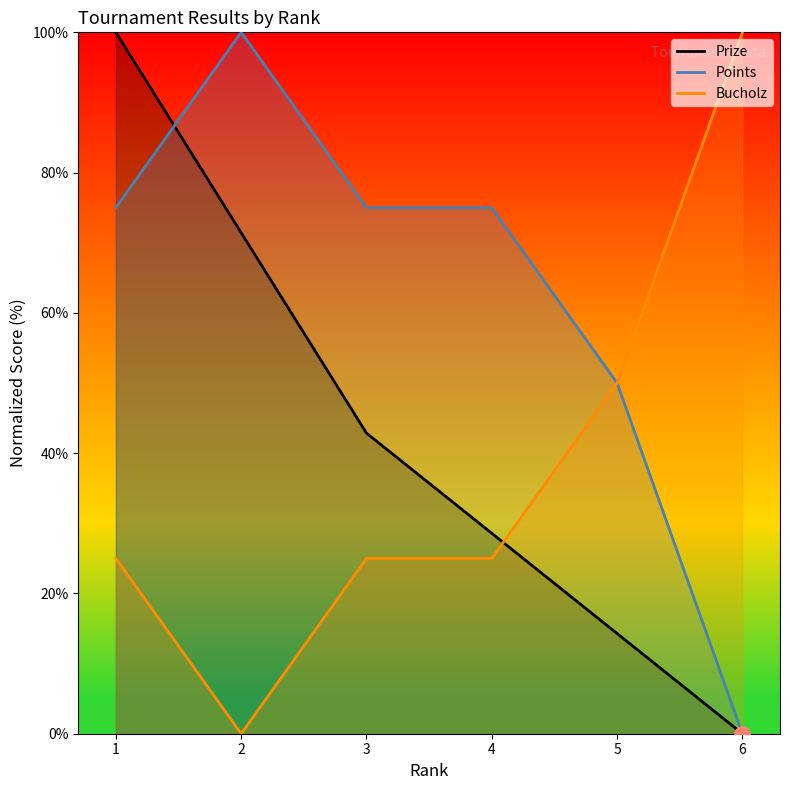

At how many categories does at least one series exceed 19?

6